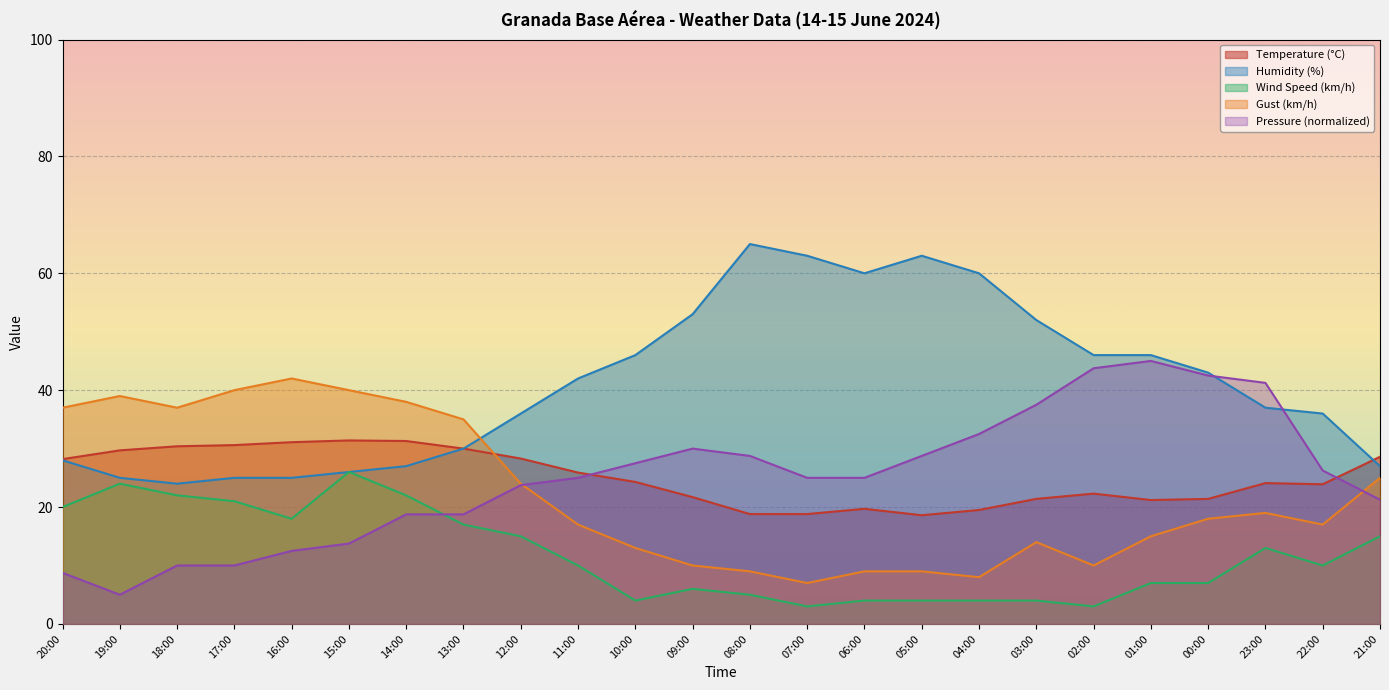

Reading left to right, list all the values displayed in this chart.

Temperature (°C): 28.2	29.7	30.4	30.6	31.1	31.4	31.3	30.0	28.3	25.9	24.3	21.7	18.8	18.8	19.7	18.6	19.5	21.4	22.3	21.2	21.4	24.1	23.9	28.6
Humidity (%): 28.0	25.0	24.0	25.0	25.0	26.0	27.0	30.0	36.0	42.0	46.0	53.0	65.0	63.0	60.0	63.0	60.0	52.0	46.0	46.0	43.0	37.0	36.0	27.0
Wind Speed (km/h): 20.0	24.0	22.0	21.0	18.0	26.0	22.0	17.0	15.0	10.0	4.0	6.0	5.0	3.0	4.0	4.0	4.0	4.0	3.0	7.0	7.0	13.0	10.0	15.0
Gust (km/h): 37.0	39.0	37.0	40.0	42.0	40.0	38.0	35.0	24.0	17.0	13.0	10.0	9.0	7.0	9.0	9.0	8.0	14.0	10.0	15.0	18.0	19.0	17.0	25.0
Pressure (hPa): 8.8	5.0	10.0	10.0	12.5	13.8	18.8	18.8	23.7	25.0	27.5	30.0	28.7	25.0	25.0	28.7	32.5	37.5	43.7	45.0	42.5	41.2	26.3	21.3